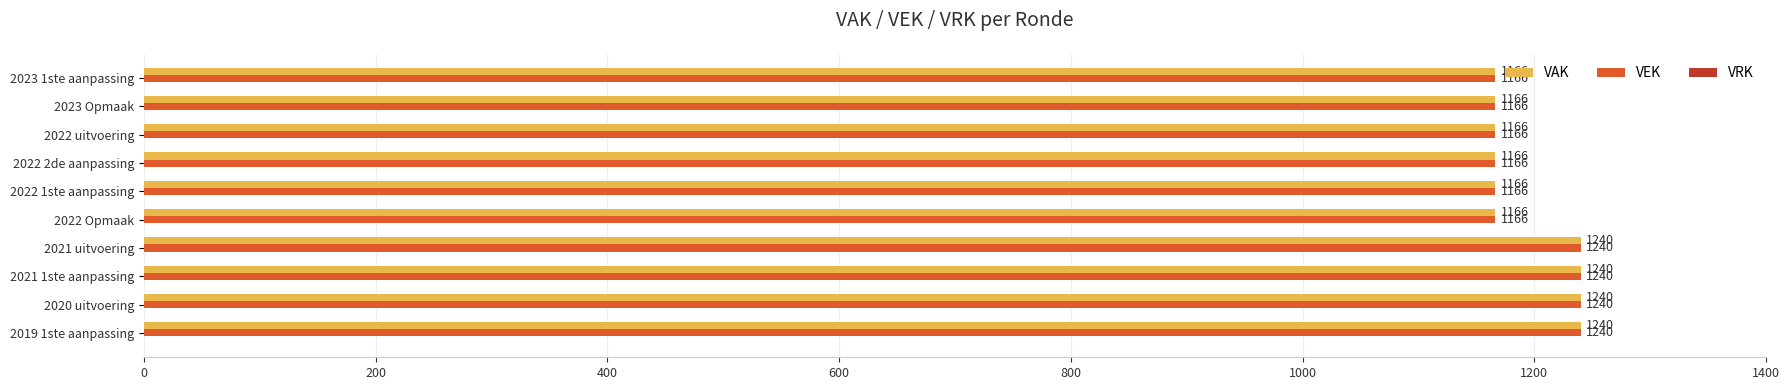

What is the total value across all series at 2022 1ste aanpassing?

2332